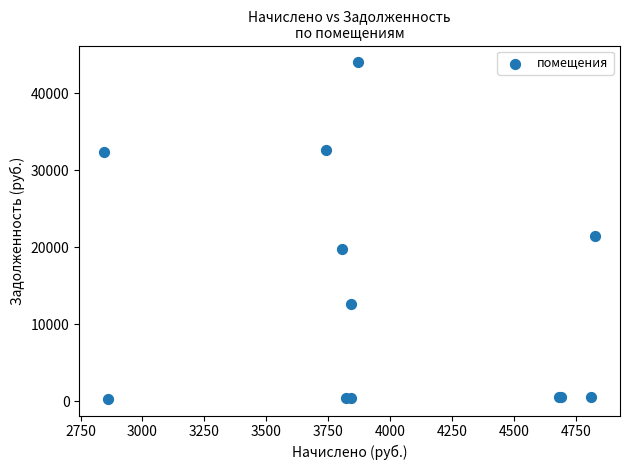

What Y value in the scatter plot is closest to 22159?

21430.5